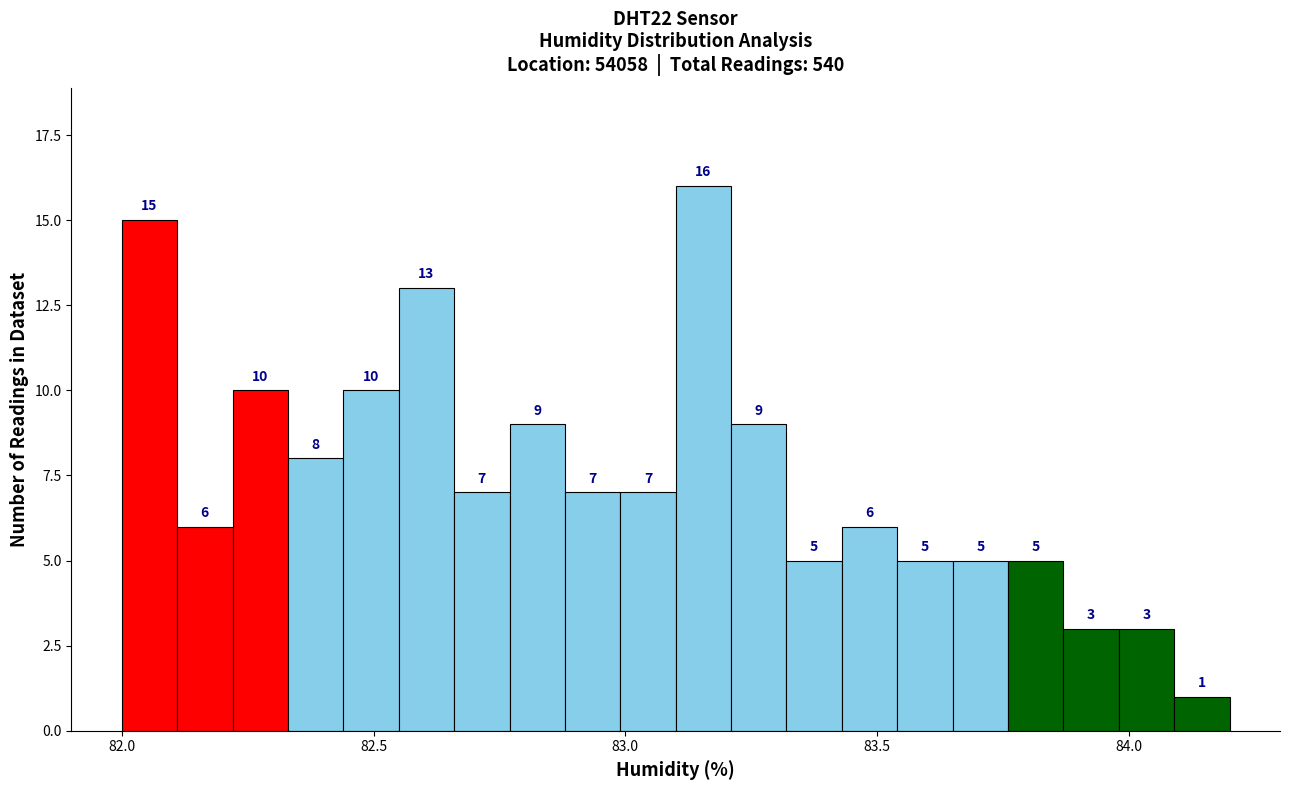

Read against the x-axis, roughly where is the centre of the tallest bar?

83.15